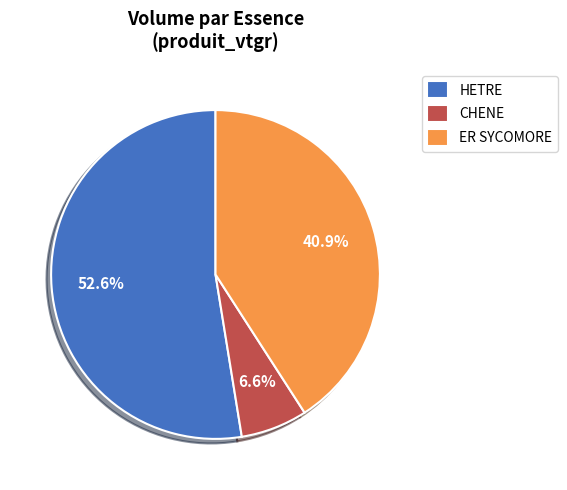

To the nearest percent, what is the average slice percentage?

33%